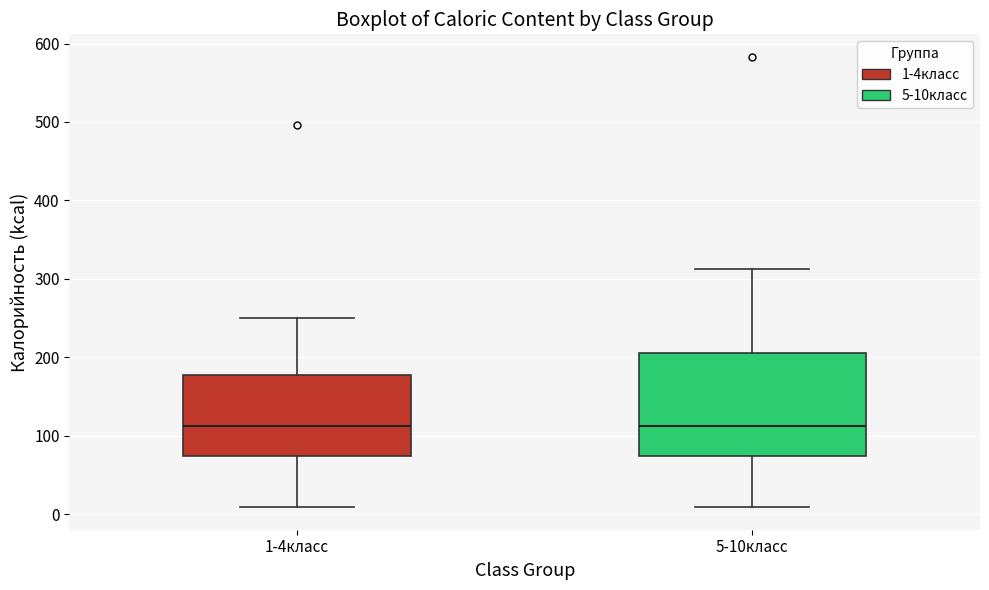

Reading left to right, read every box against the y-axis: the position of its median line, the range the box covers, and the ends of its whiskers. The values are not printed on the chart, so give them approximately, as read against the axis.

1-4класс: median 110, box 70 to 180, whiskers 10 to 250
5-10класс: median 110, box 70 to 210, whiskers 10 to 310